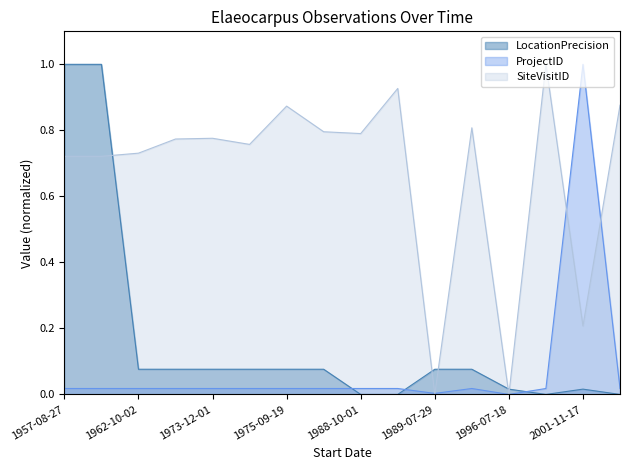

How many distinct data groups are displayed?

3